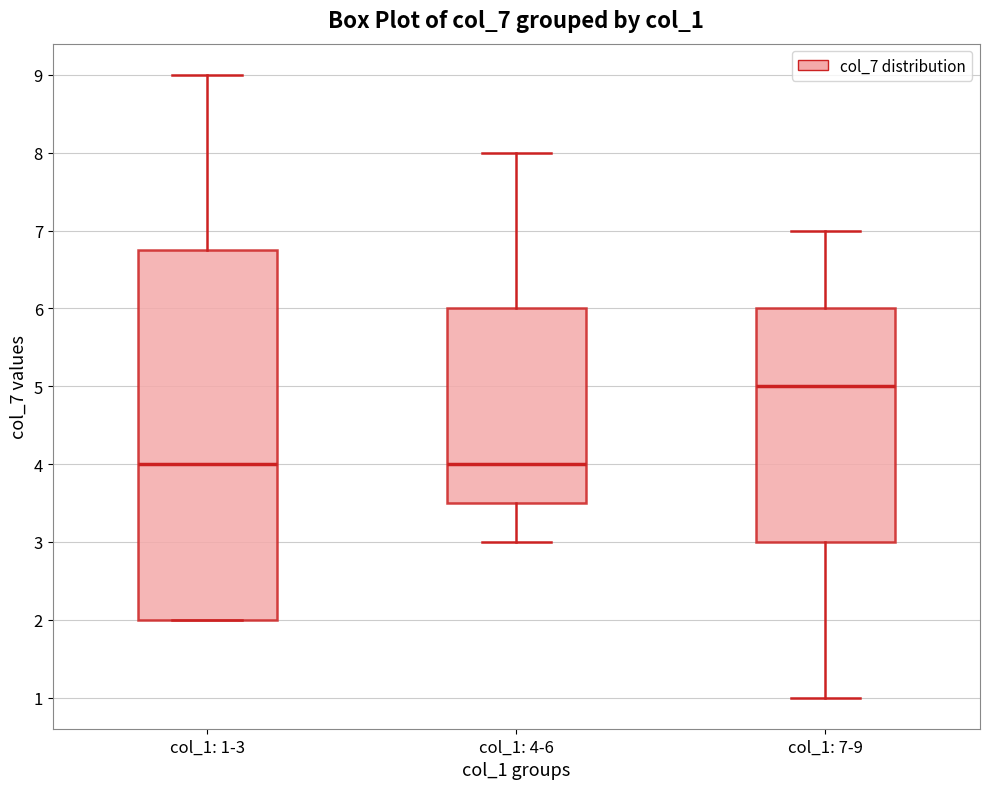

Where does the median line of the box for col_1: 4-6 sit on the y-axis? The values are not printed on the chart, so give them approximately, as read against the axis.

4.0